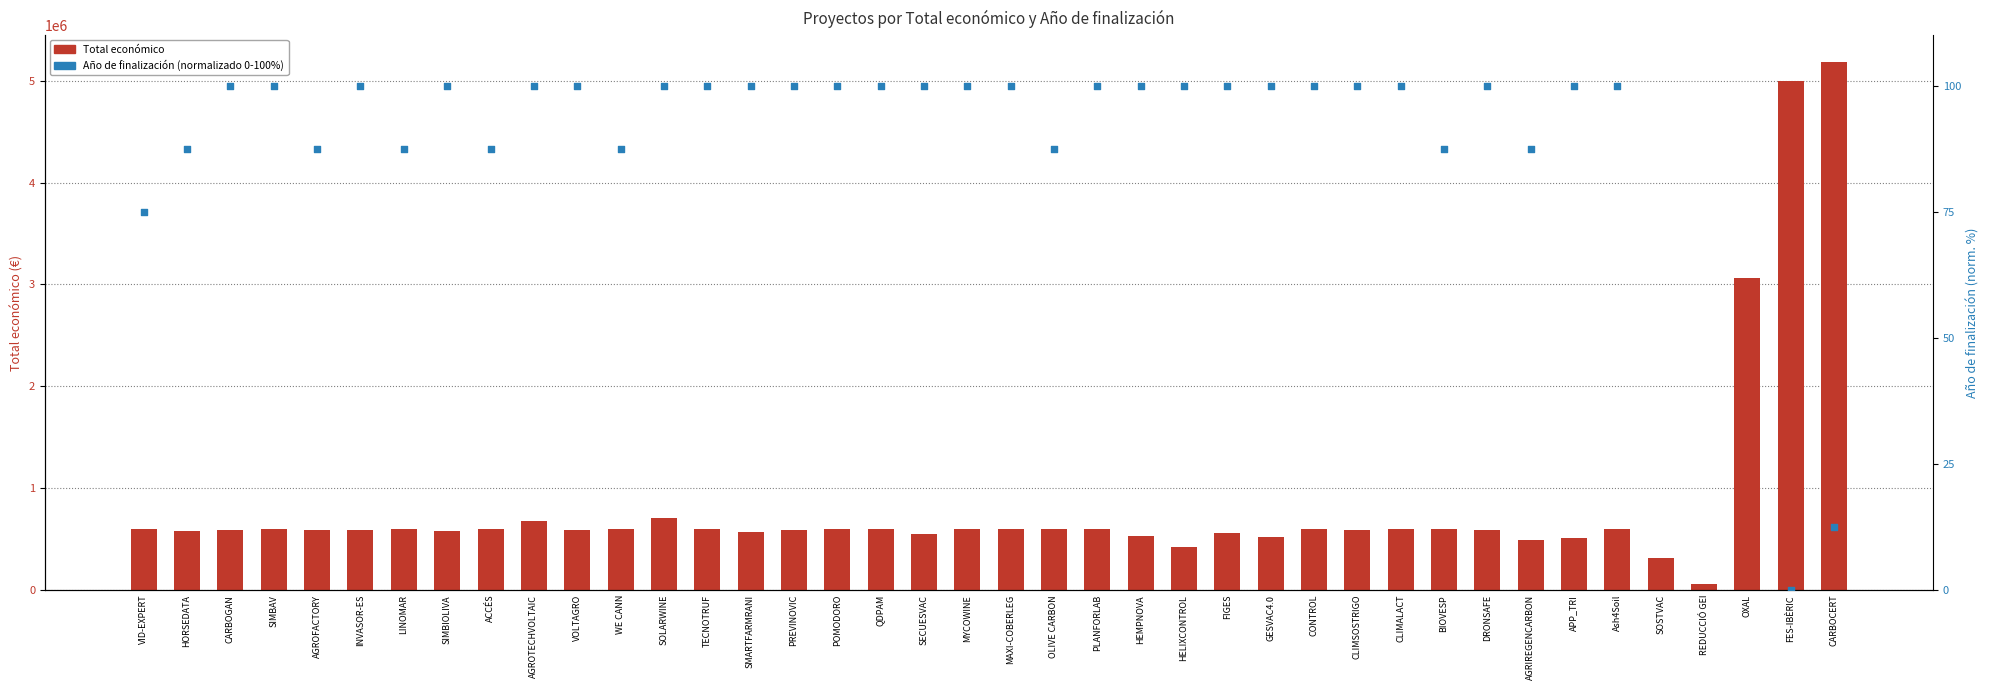

At how many categories does at least one series exceed 1985088?

3